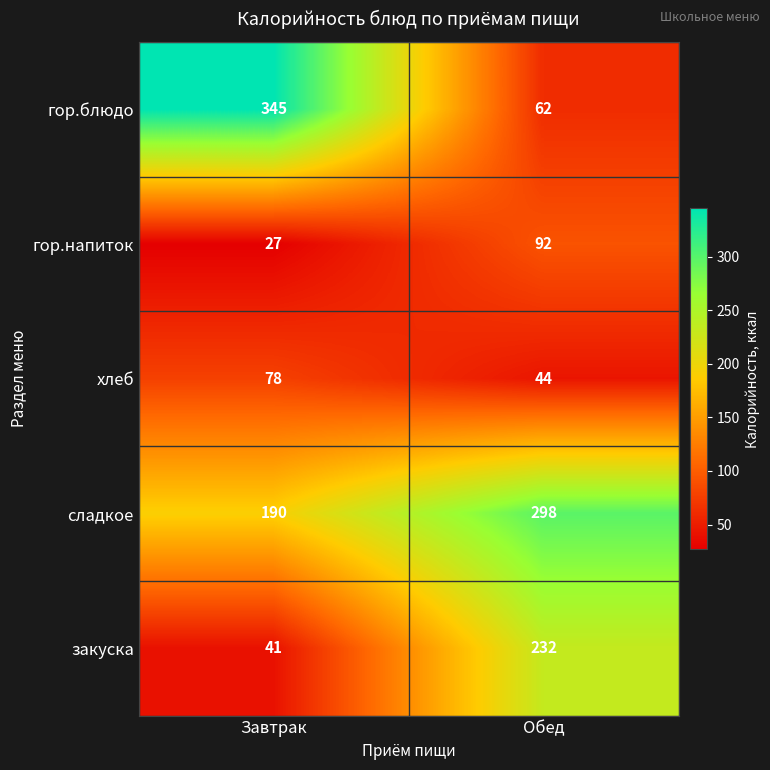

At Обед, list the series in order from smallest to largest.

хлеб, гор.блюдо, гор.напиток, закуска, сладкое